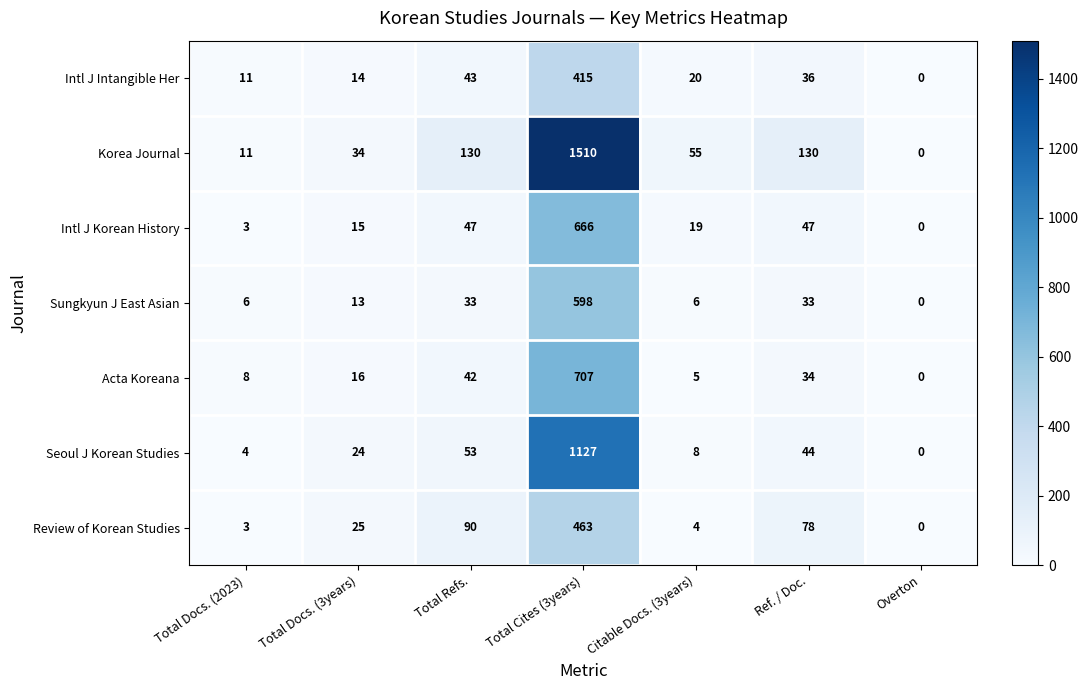

True or false: Sungkyun J East Asian has a value of 4 at Citable Docs. (3years).

False